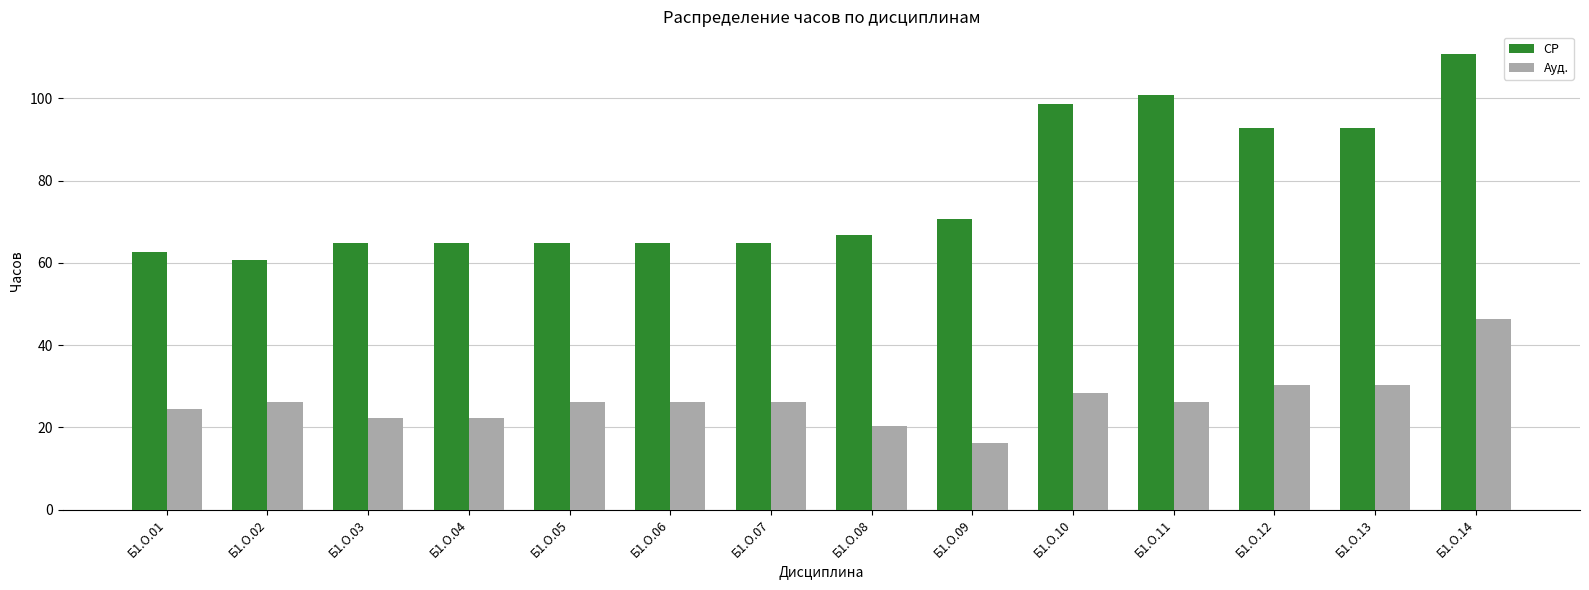

At which category does the chart reach its minimum across all series?

Б1.О.09